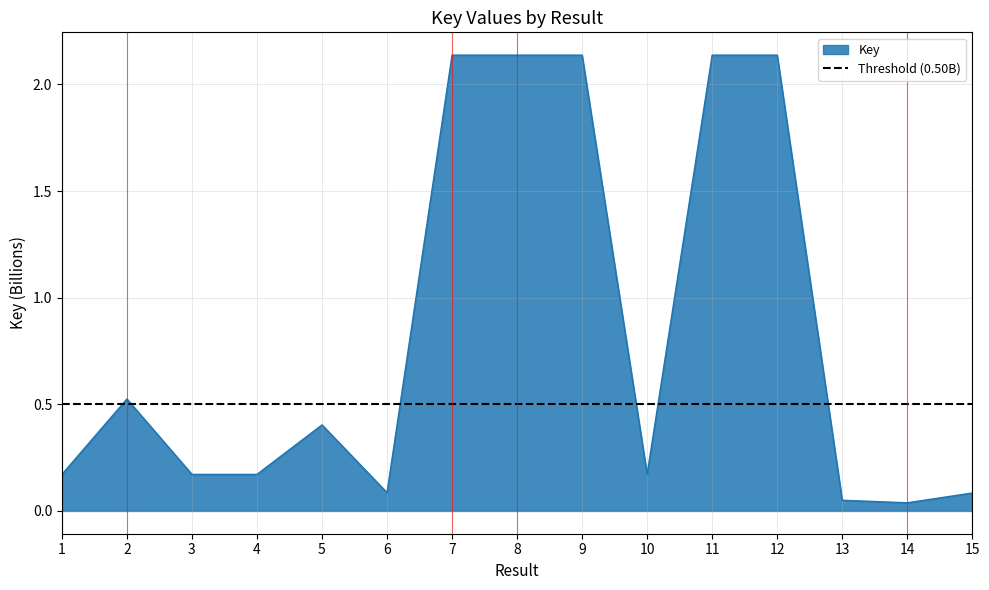

List the labels in order of value, smallest first.

14, 13, 15, 6, 1, 4, 3, 10, 5, 2, 8, 12, 9, 11, 7